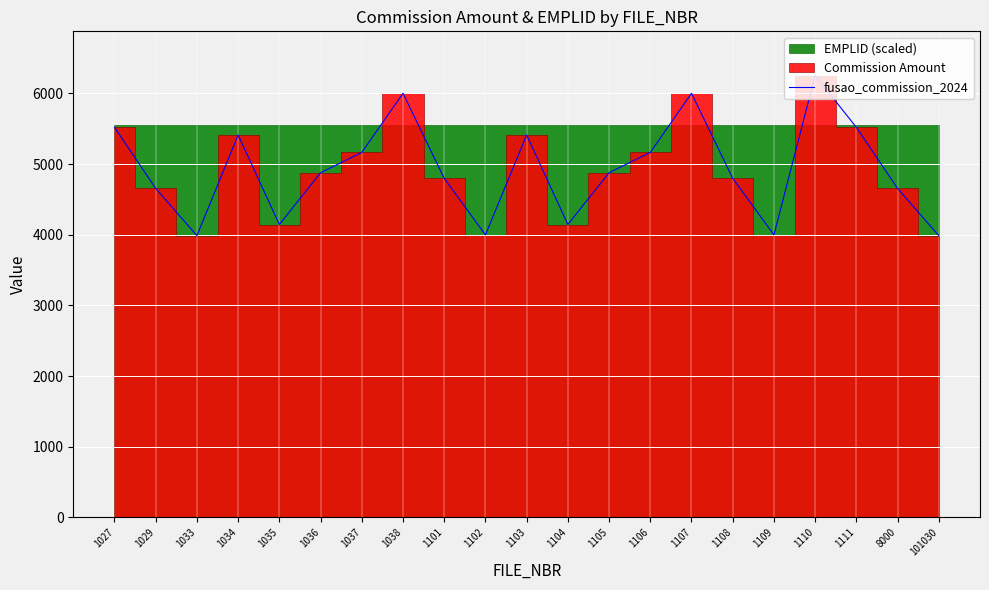

What is the difference between the maximum and second lowest values?

2267.1